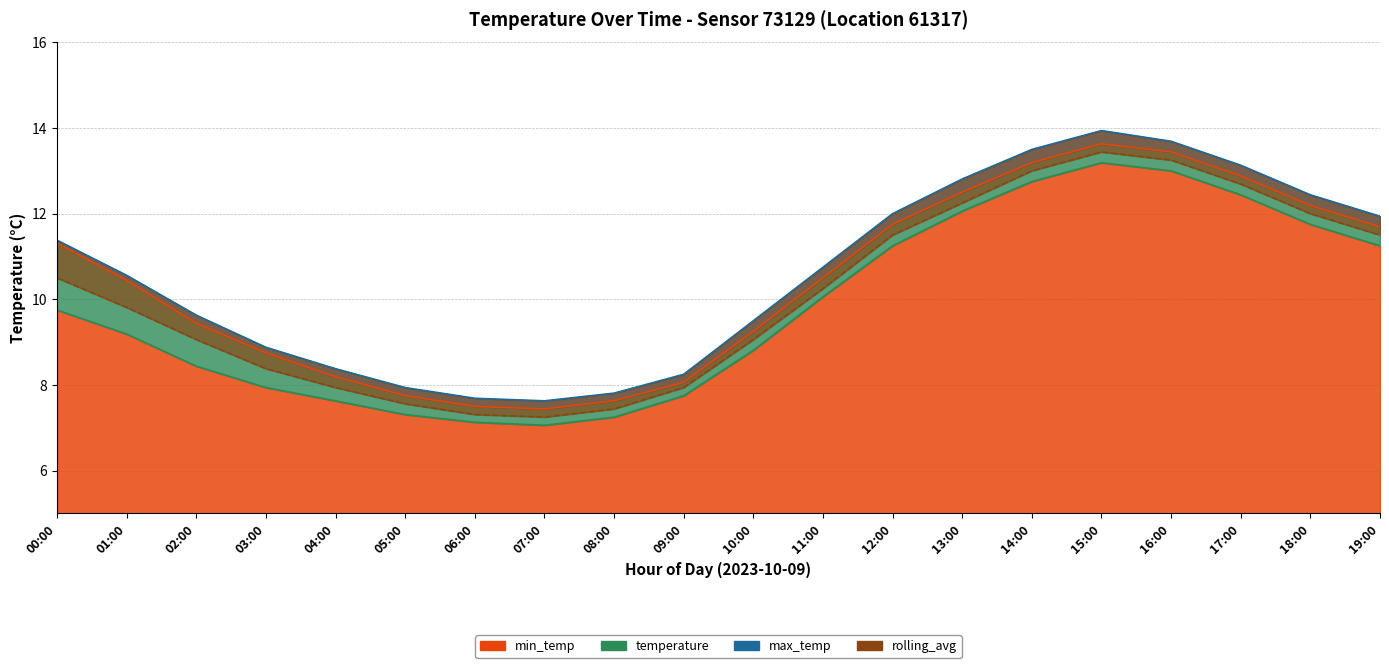

Which series changed the most between 00:00 and 12:00?

min_temp